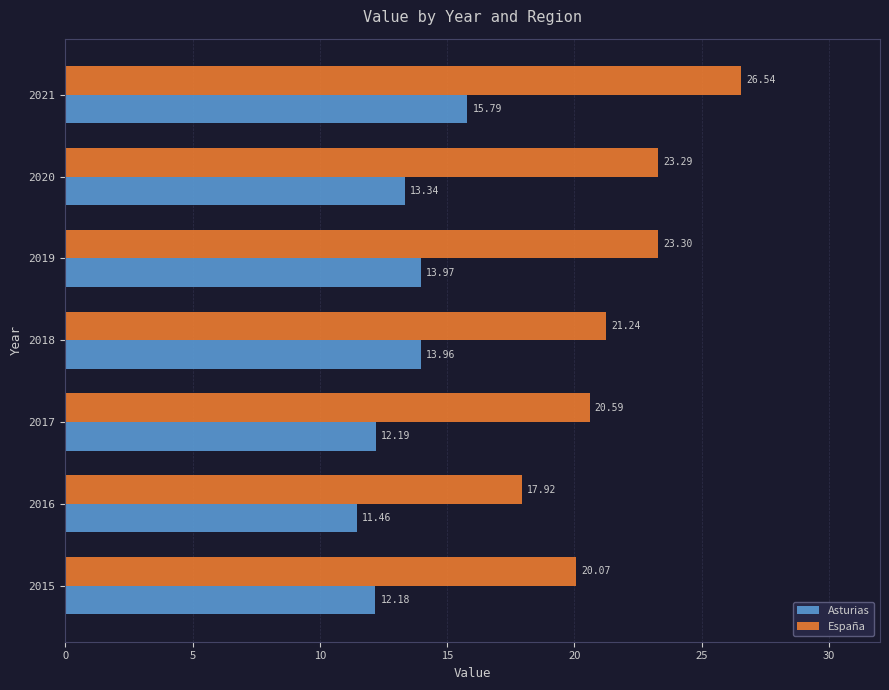

Which series has the widest spread of values?

España